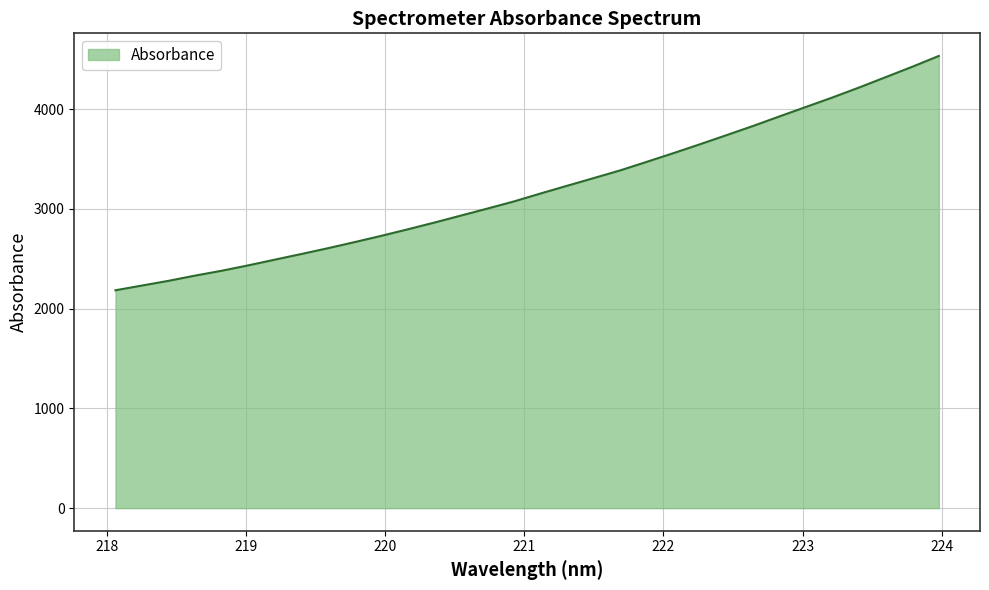

How many lines are shown in the chart?

1